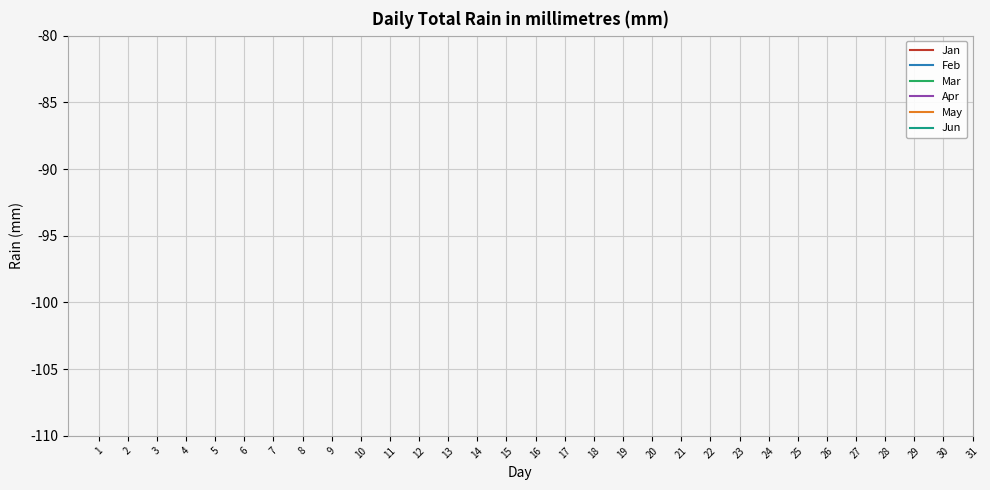

True or false: Apr has more than 0 points higher than both neighbors.

False